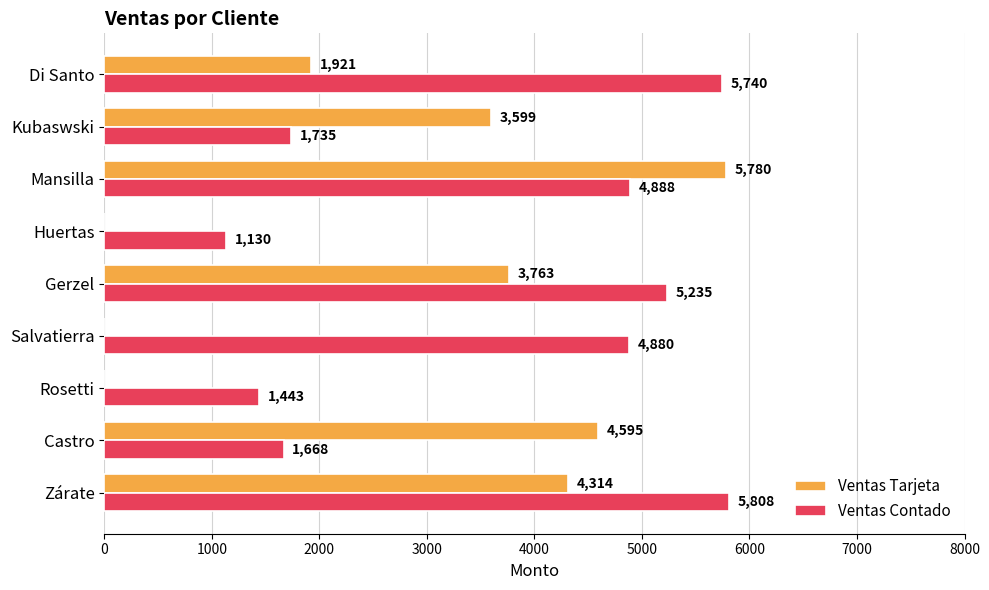

What is the sum of the Ventas Tarjeta values at Rosetti and Mansilla?

5780